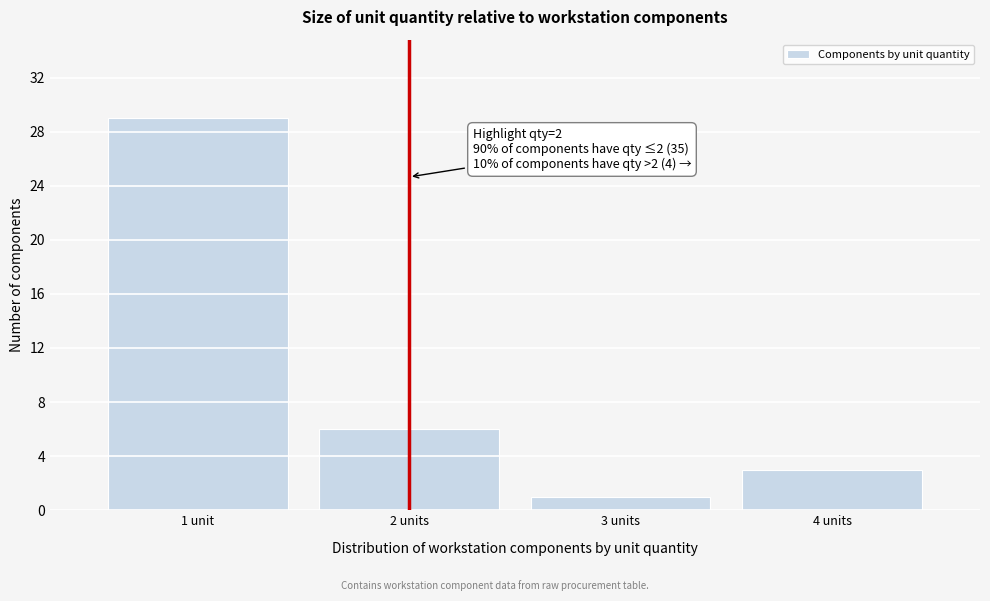

Reading right to left, transcribe all the data shown in this chart.

4 units=3	3 units=1	2 units=6	1 unit=29